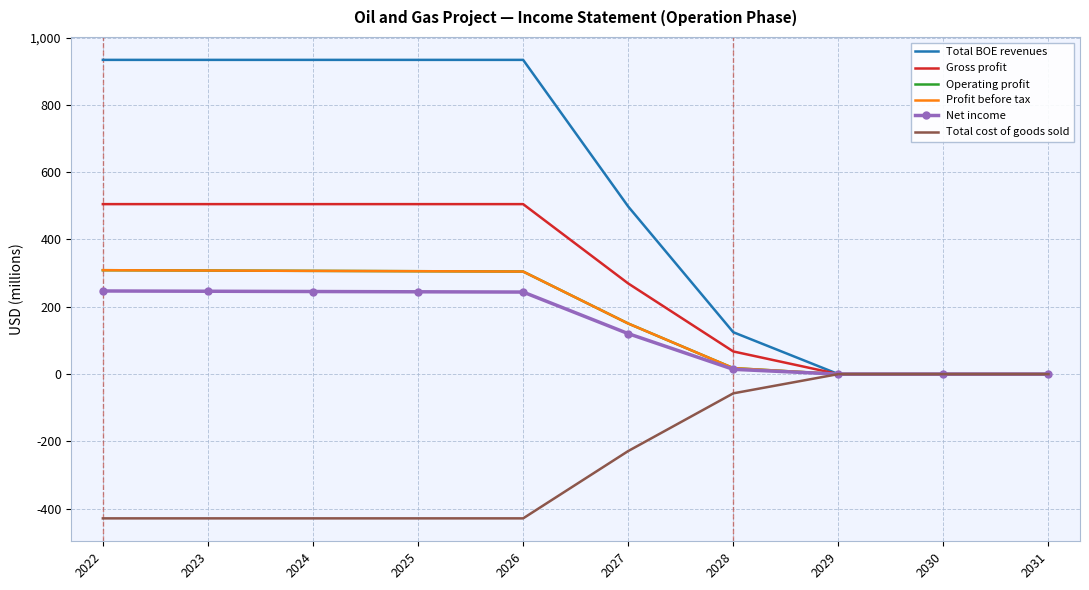

True or false: Total BOE revenues has a value of 237.8 at 2025.

False